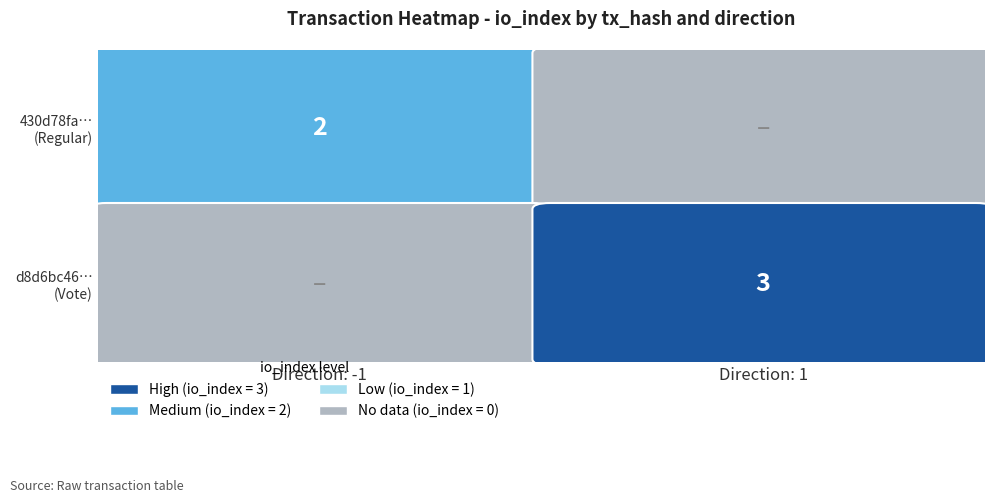

What is the maximum value shown in the chart?

3